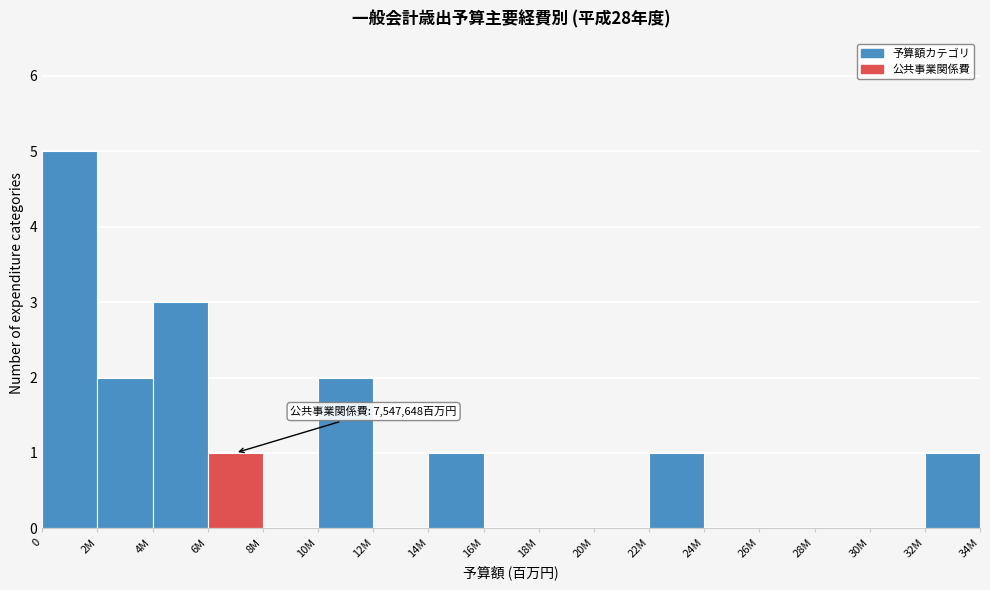

Reading left to right, list all the values displayed in this chart.

0=5	2M=2	4M=3	6M=1	8M=0	10M=2	12M=0	14M=1	16M=0	18M=0	20M=0	22M=1	24M=0	26M=0	28M=0	30M=0	32M=1